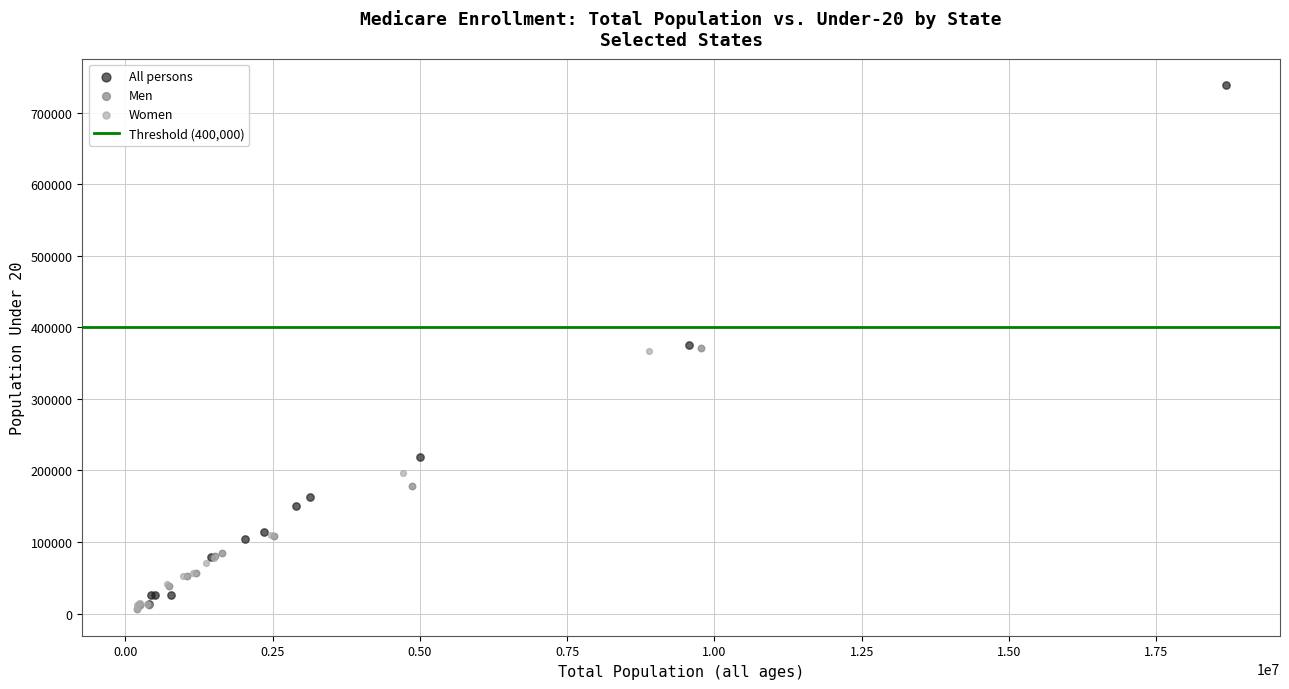

Which series reaches the maximum Y coordinate?

All persons